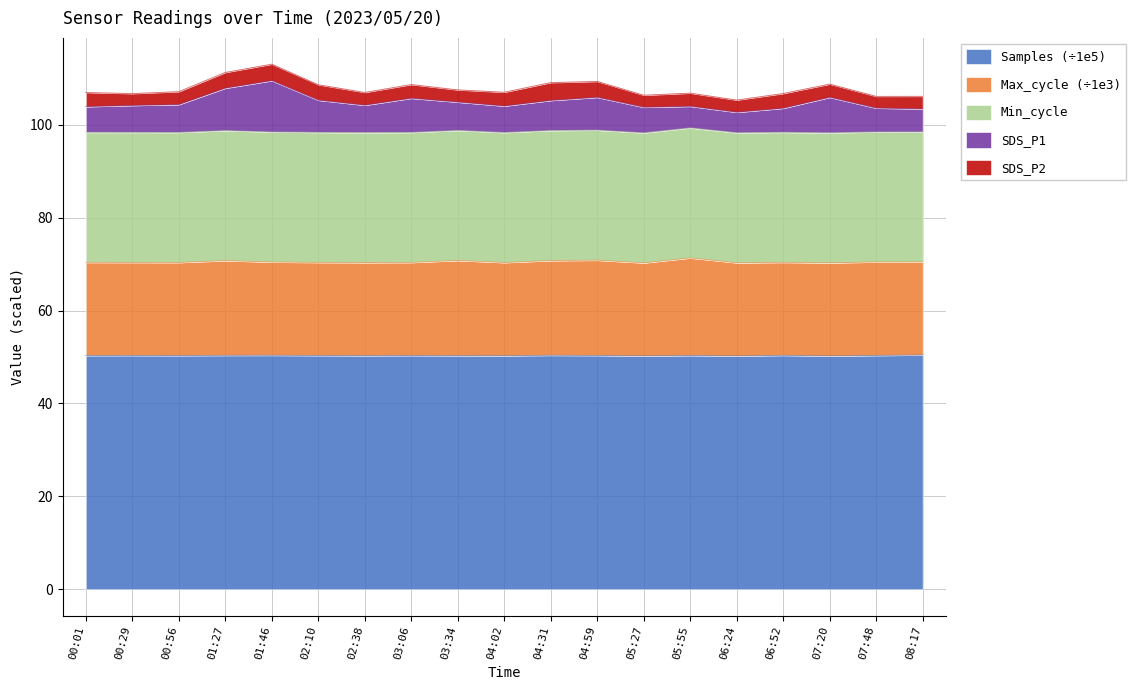

True or false: SDS_P1 and Max_cycle intersect in this chart.

False